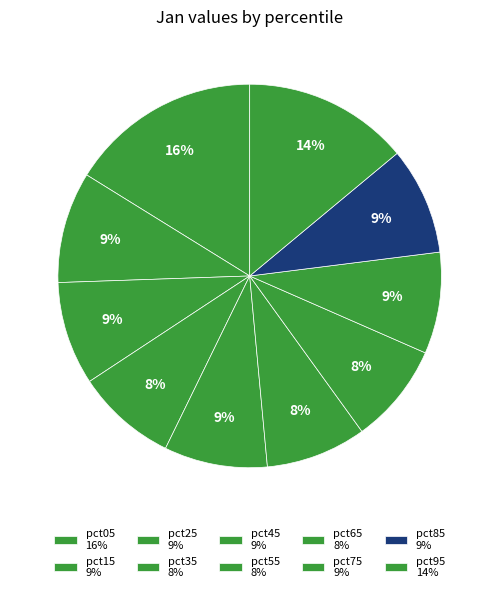

The pct25 slice represents 9% of the pie. True or false?

True